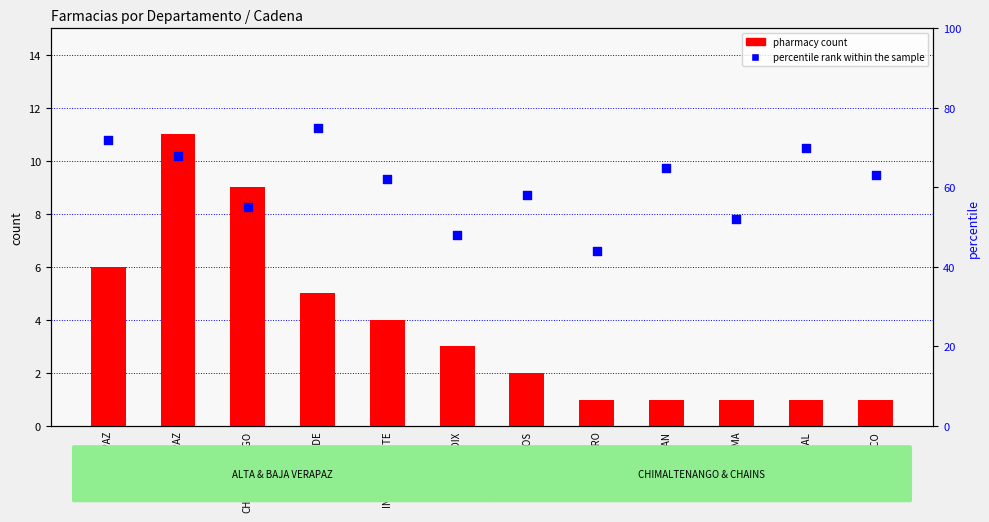

Which series contains the highest Y value?

percentile rank within the sample